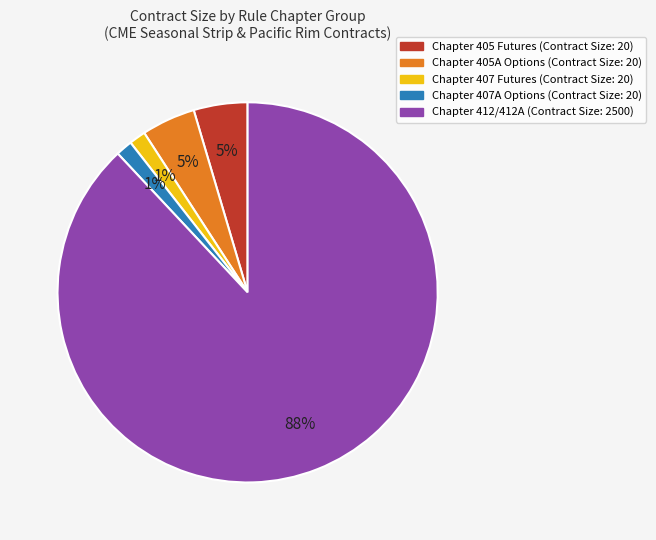

Is there a majority slice in this chart?

Yes